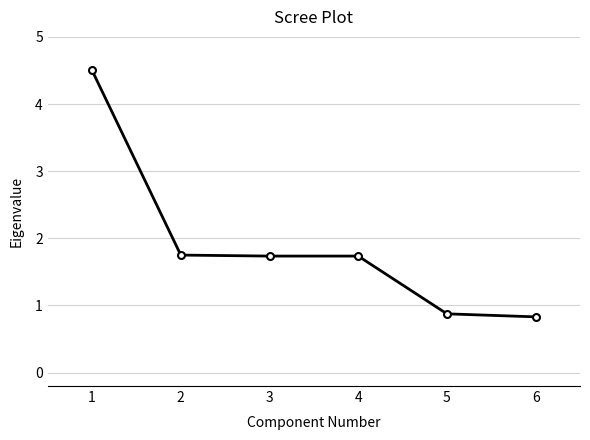

True or false: the data shows 0.8 at 6.

True